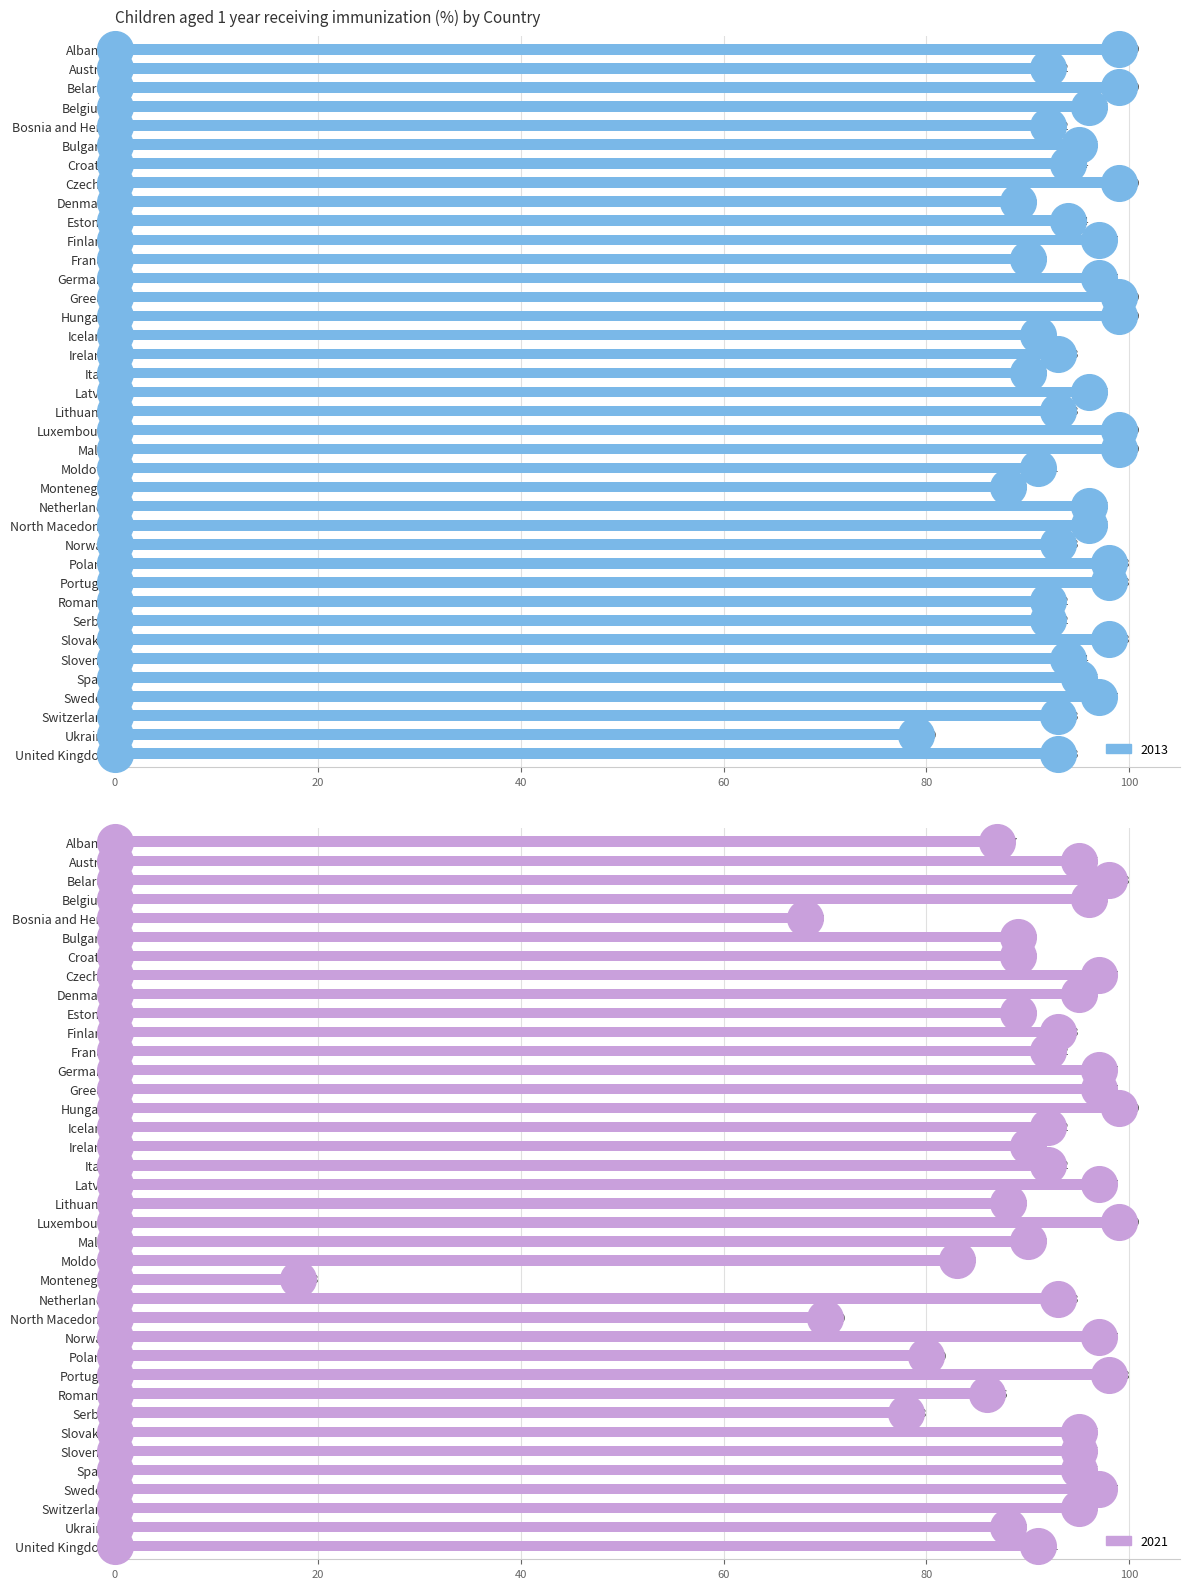

Which series has the widest spread of Y values?

2021